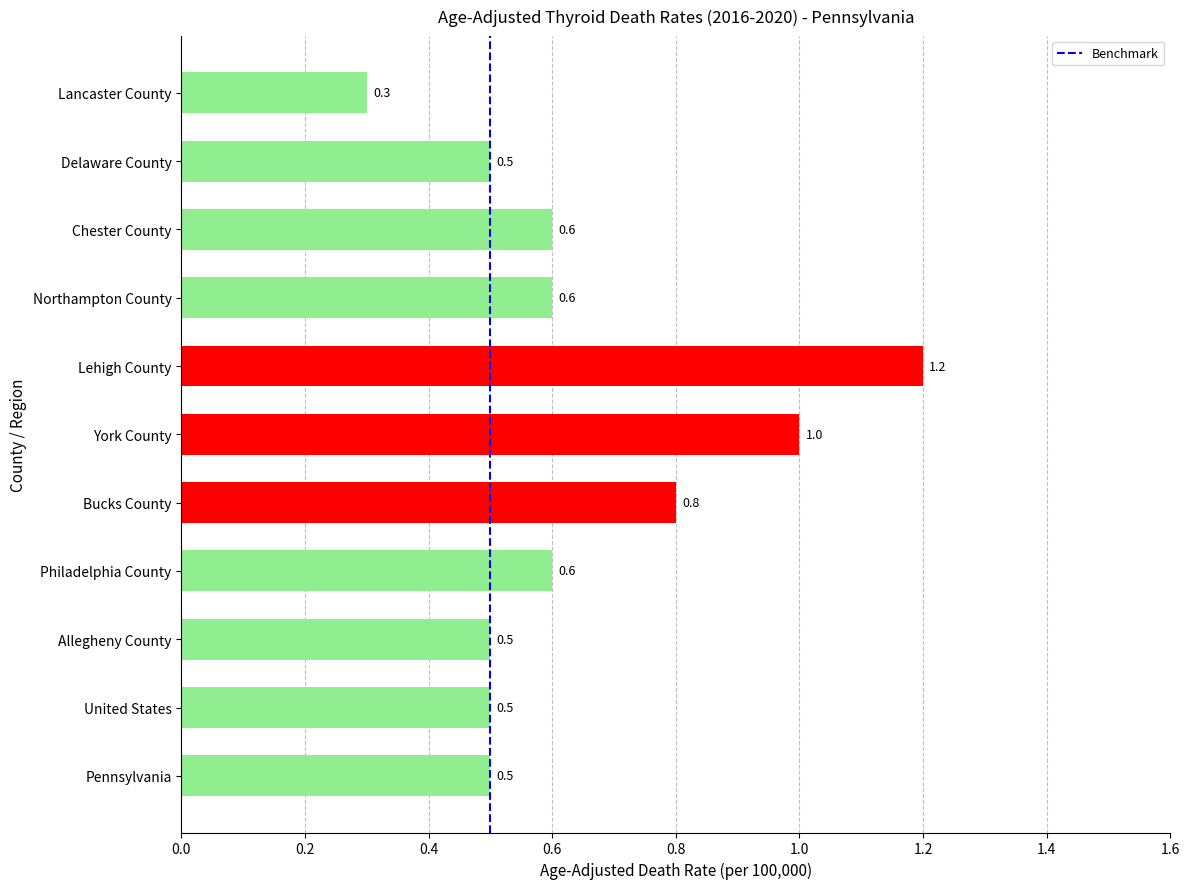

Reading bottom to top, list all the values displayed in this chart.

Pennsylvania=0.5	United States=0.5	Allegheny County=0.5	Philadelphia County=0.6	Bucks County=0.8	York County=1.0	Lehigh County=1.2	Northampton County=0.6	Chester County=0.6	Delaware County=0.5	Lancaster County=0.3